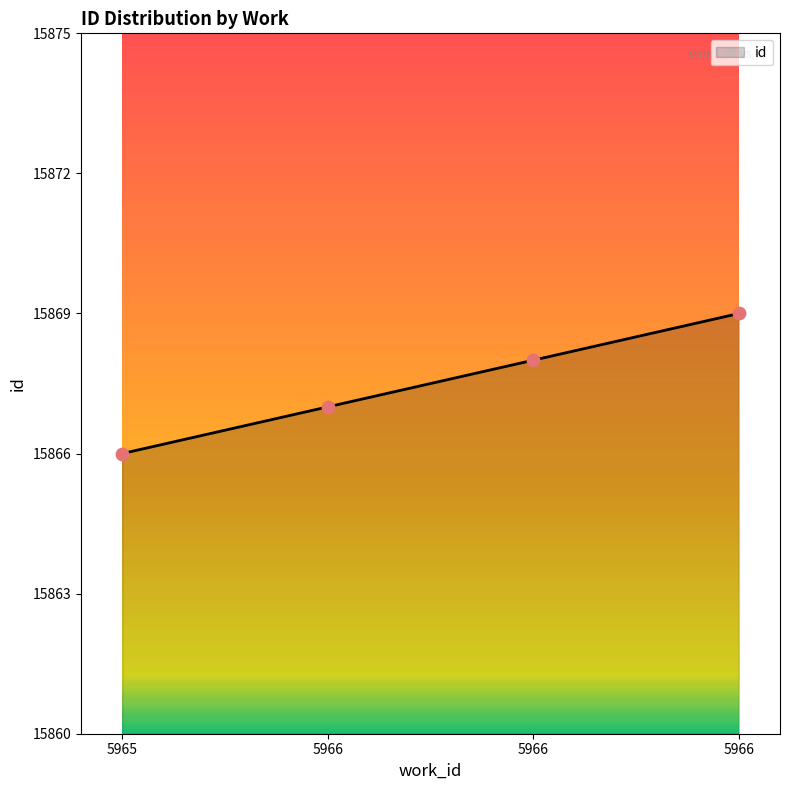

What is the change in value from 5965 to 5966?

+2